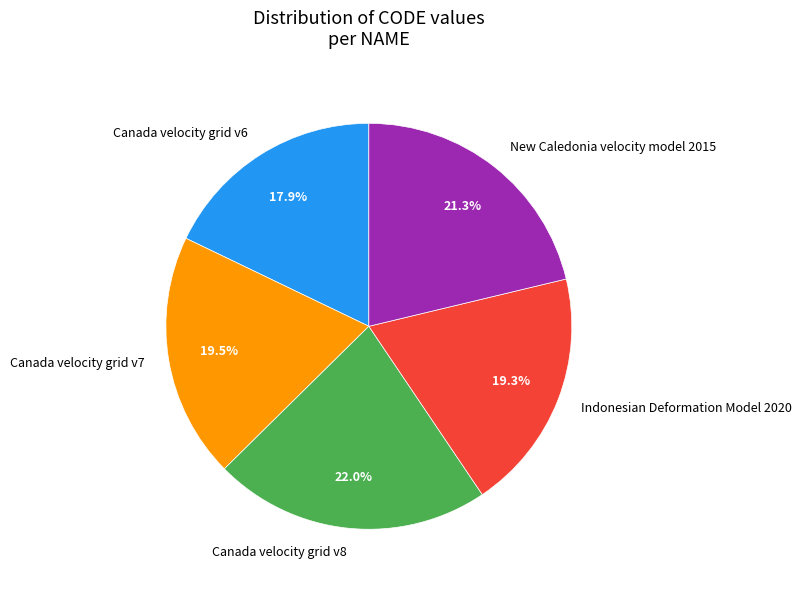

To the nearest percent, what portion does Canada velocity grid v6 represent?

18%